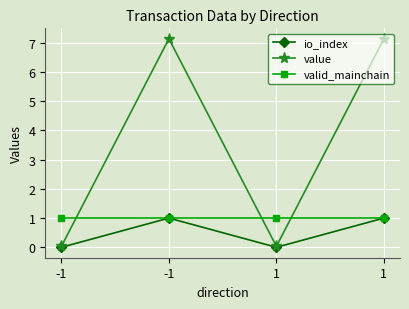

At which category is the sum across all series the highest?

-1